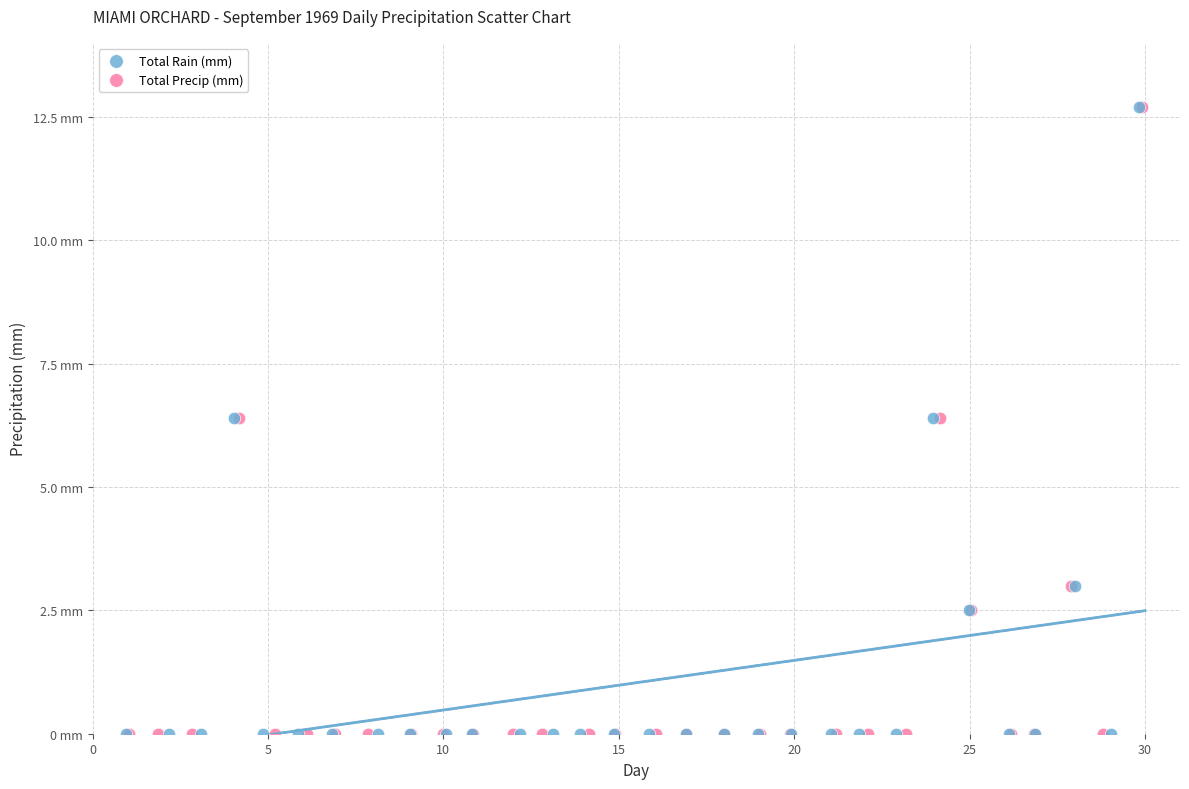

What are all the series names shown in the legend?

Total Rain (mm), Total Precip (mm)